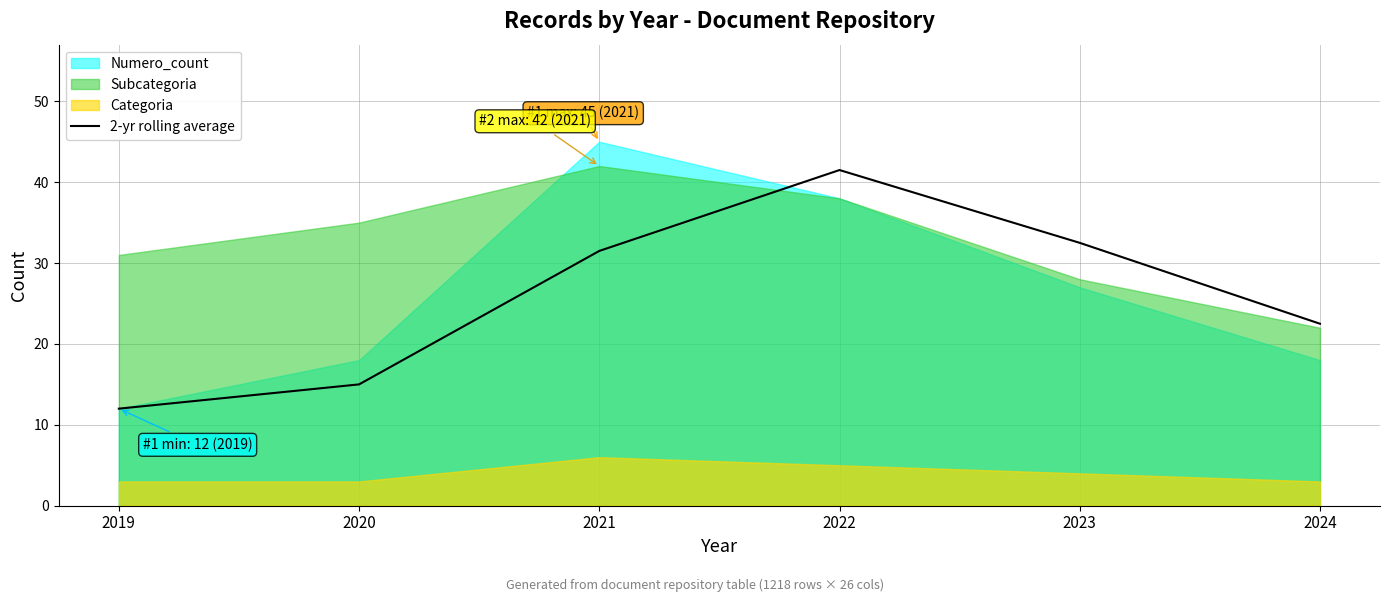

What value does the data have at 2022?

41.5